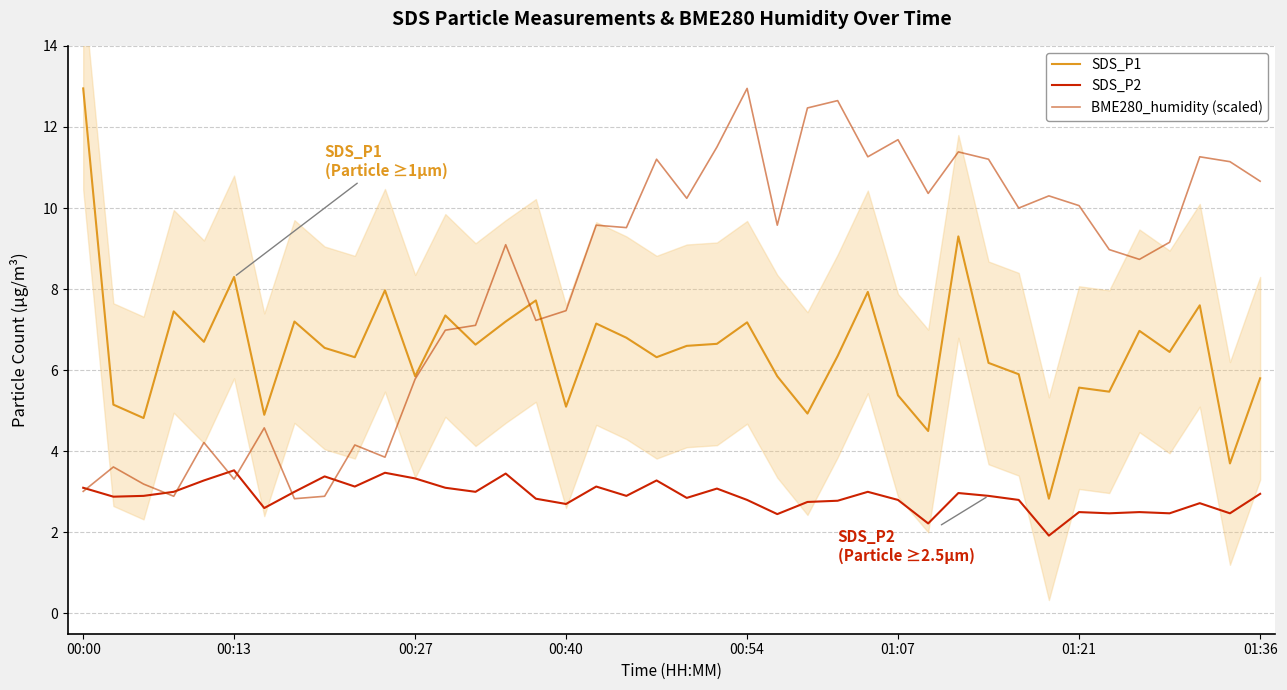

Does the chart have visible grid lines?

Yes